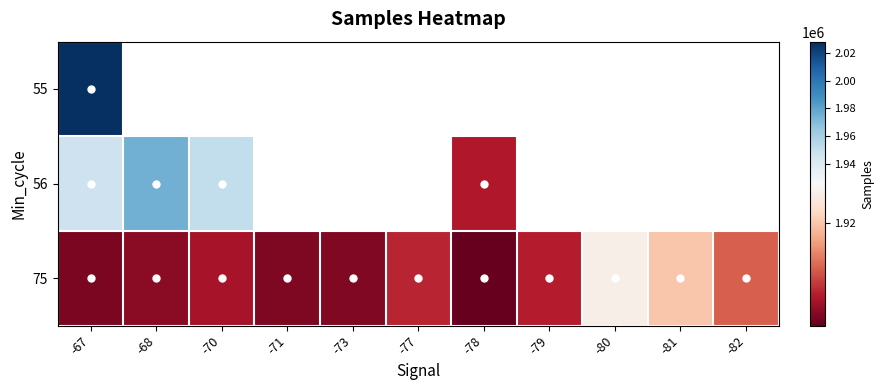

The 56 series shows 1951066.0 at -70. True or false?

True